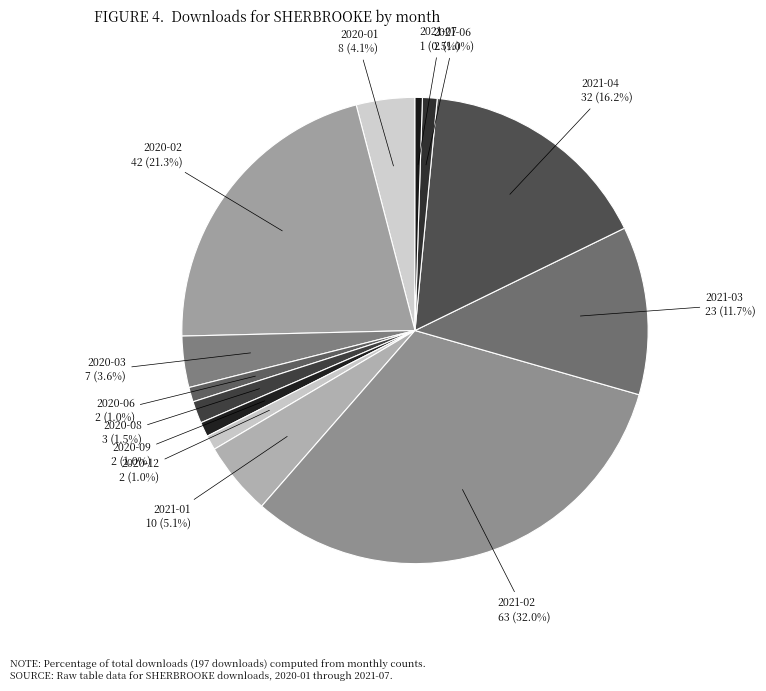

Is there a majority slice in this chart?

No